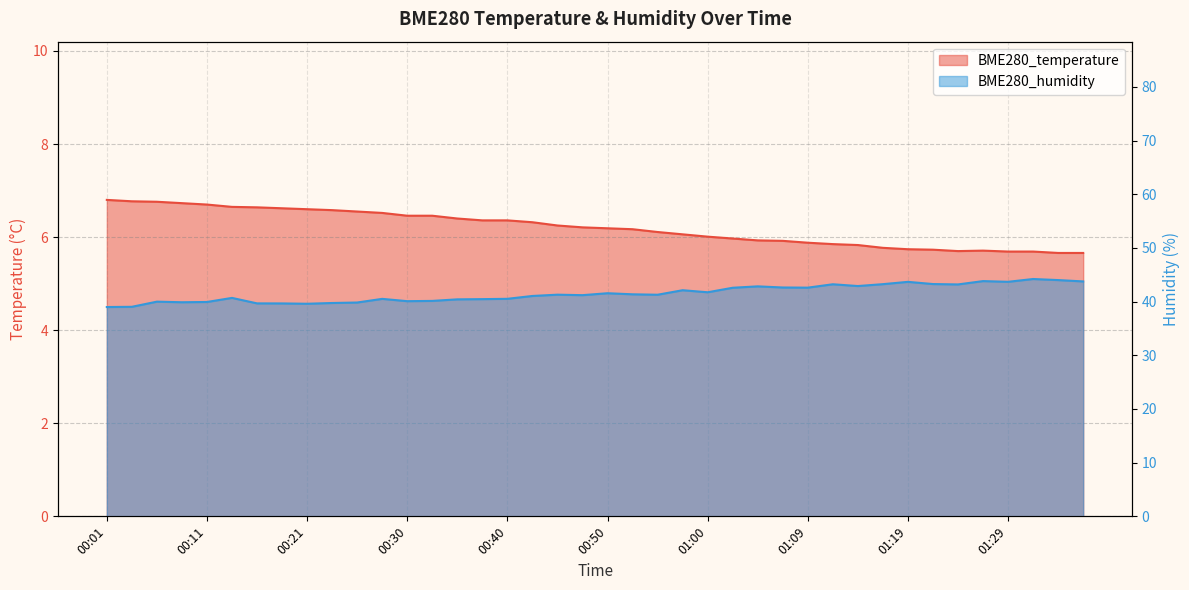

Reading left to right, list all the values displayed in this chart.

BME280_temperature: 6.8	6.8	6.8	6.7	6.7	6.7	6.6	6.6	6.6	6.6	6.5	6.5	6.5	6.5	6.4	6.4	6.4	6.3	6.2	6.2	6.2	6.2	6.1	6.1	6.0	6.0	5.9	5.9	5.9	5.8	5.8	5.8	5.7	5.7	5.7	5.7	5.7	5.7	5.7	5.7
BME280_humidity: 39.0	39.0	40.0	39.9	39.9	40.7	39.7	39.7	39.6	39.8	39.8	40.5	40.1	40.1	40.4	40.5	40.5	41.1	41.3	41.2	41.6	41.4	41.3	42.1	41.8	42.6	42.9	42.6	42.6	43.2	42.9	43.3	43.7	43.3	43.2	43.8	43.7	44.2	44.0	43.8